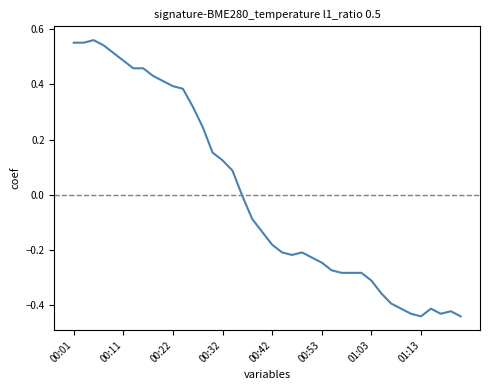

What is the difference between the maximum and minimum values?

1.0